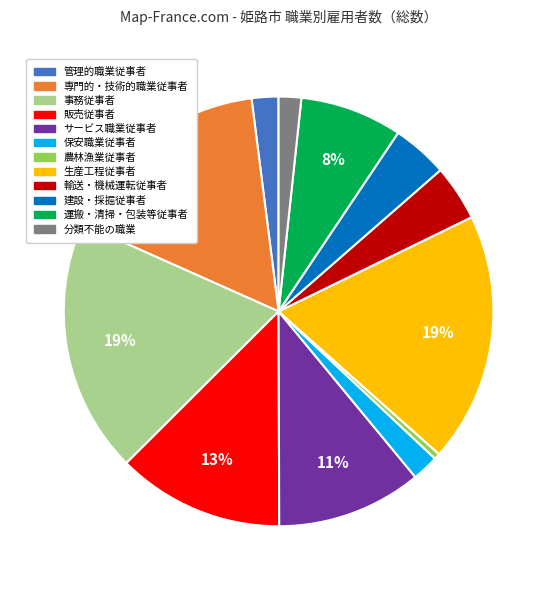

True or false: サービス職業従事者 accounts for 11% of the total.

True